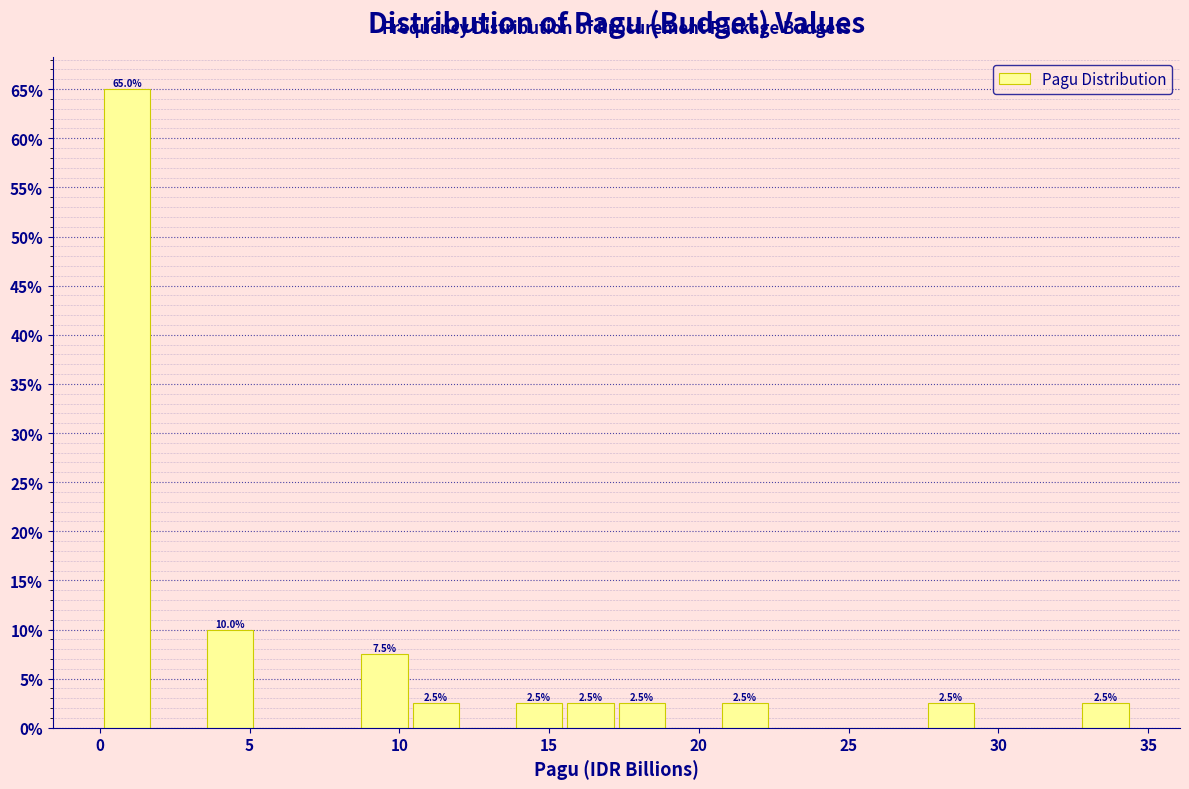

Read against the x-axis, roughly where is the centre of the tallest bar?

1.0